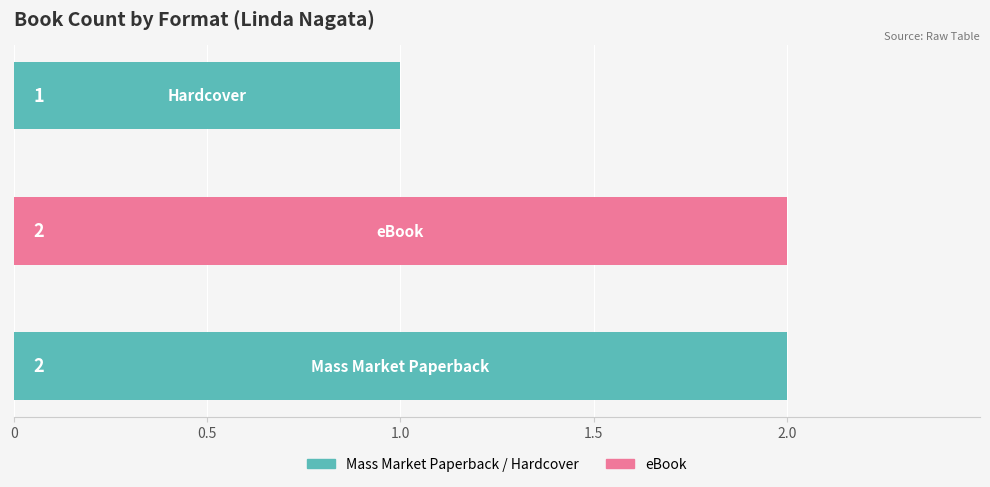

What is the sum of all values?

5